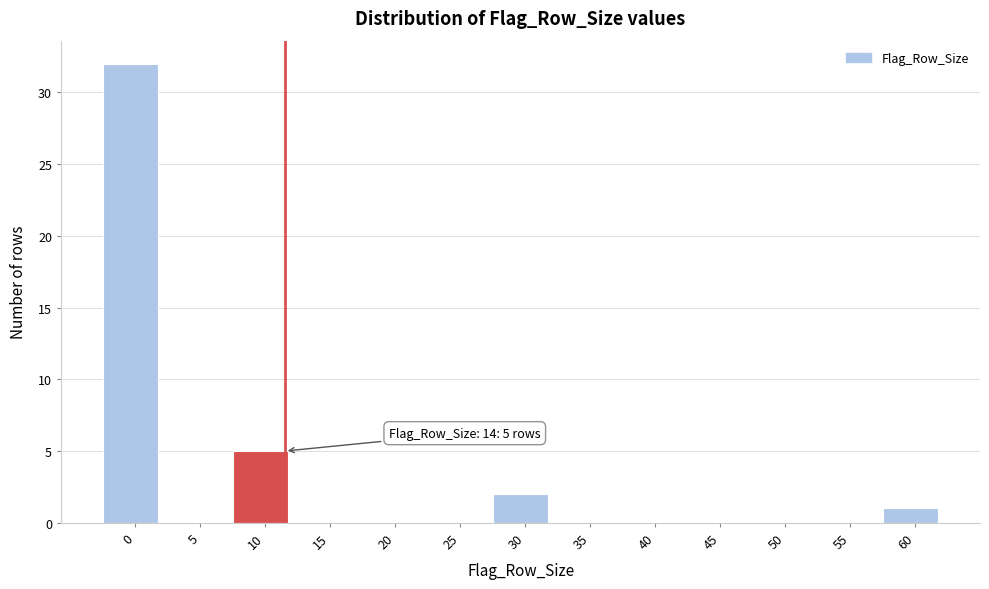

Reading left to right, extract all data points from this chart.

0=32	5=0	10=5	15=0	20=0	25=0	30=2	35=0	40=0	45=0	50=0	55=0	60=1